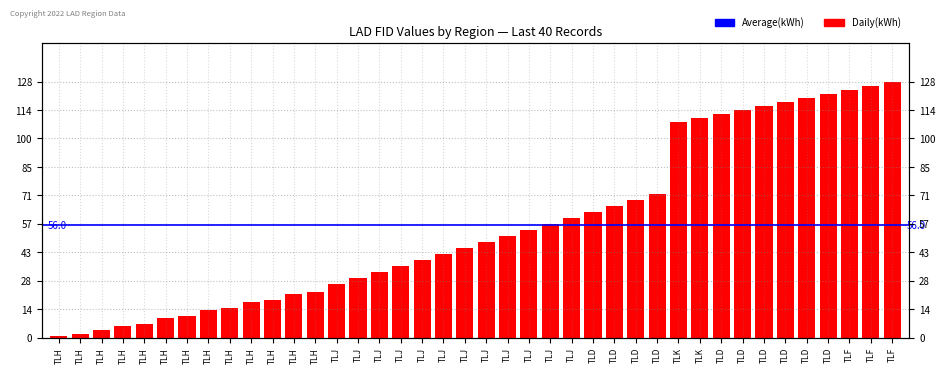

Which has a higher value, TLJ or TLF?

TLF